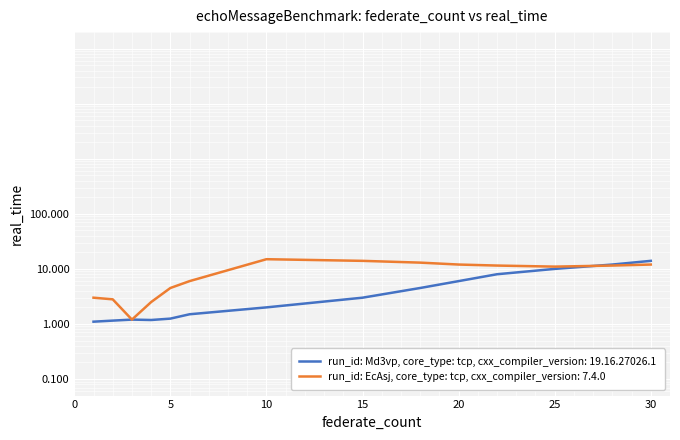

How many values in the run_id: EcAsj, core_type: tcp, cxx_compiler_version: 7.4.0 series are below 11?

6